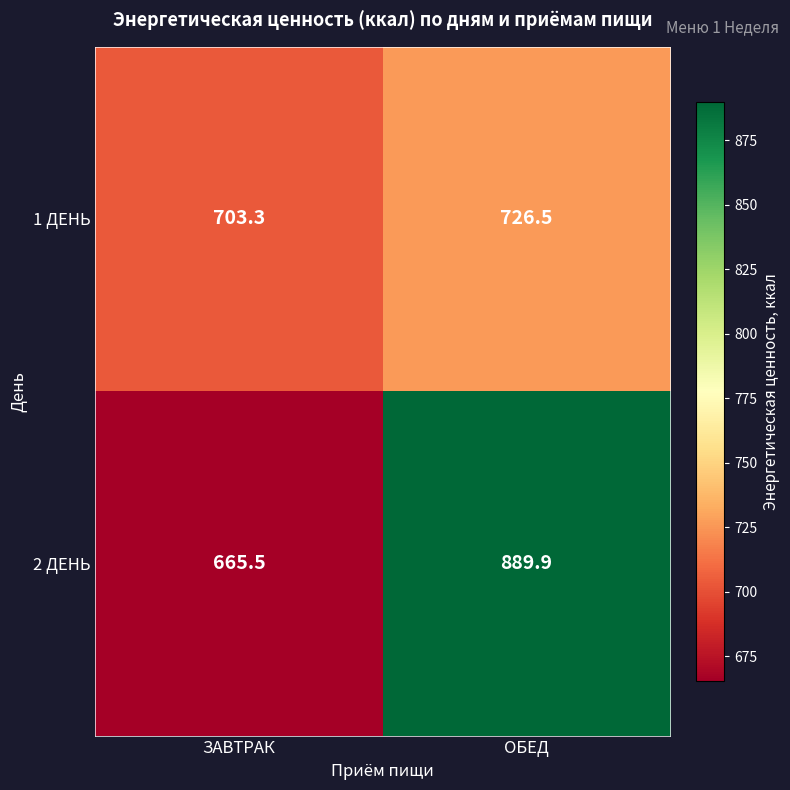

Read the 2 ДЕНЬ value at ЗАВТРАК.

665.5